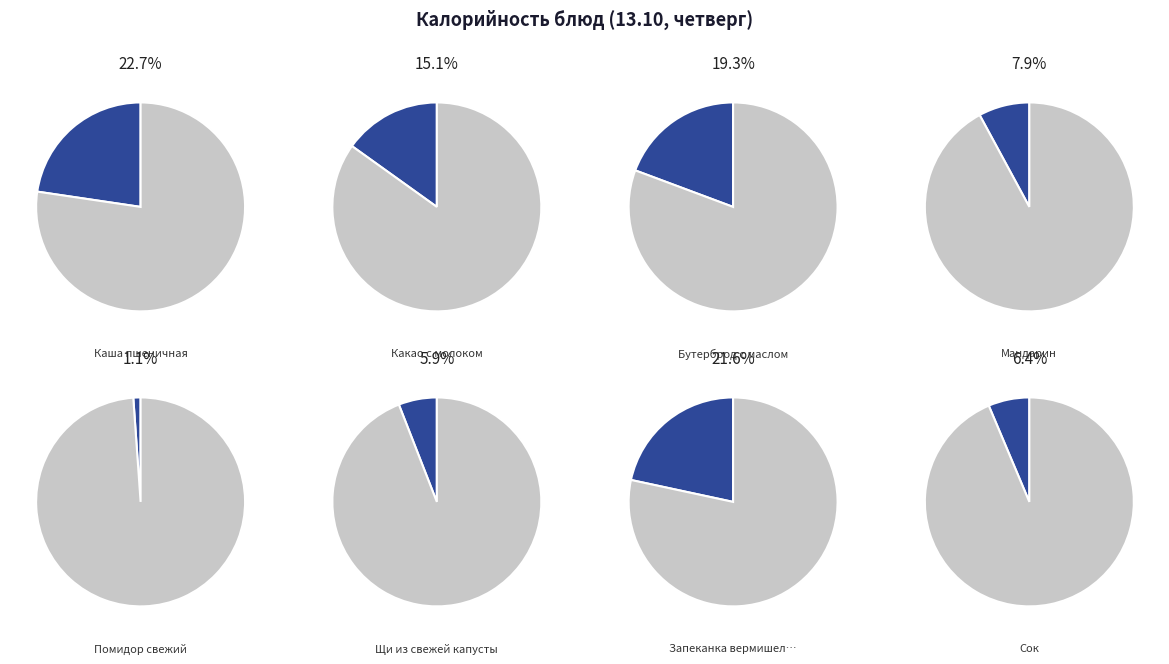

Is it true that Щи из свежей капусты is 6% of the pie?

True